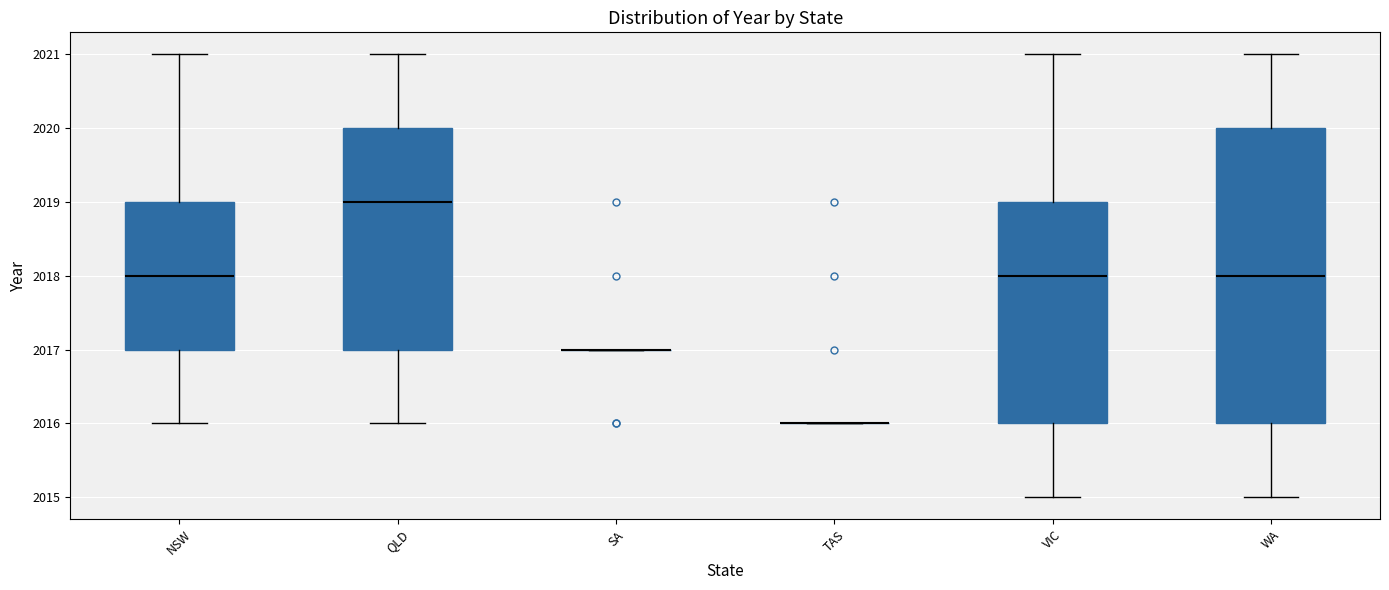

Reading left to right, read every box against the y-axis: the position of its median line, the range the box covers, and the ends of its whiskers. The values are not printed on the chart, so give them approximately, as read against the axis.

NSW: median 2018, box 2017 to 2019, whiskers 2016 to 2021
QLD: median 2019, box 2017 to 2020, whiskers 2016 to 2021
SA: box collapsed to a line at 2017, whiskers 2017 to 2017
TAS: box collapsed to a line at 2016, whiskers 2016 to 2016
VIC: median 2018, box 2016 to 2019, whiskers 2015 to 2021
WA: median 2018, box 2016 to 2020, whiskers 2015 to 2021